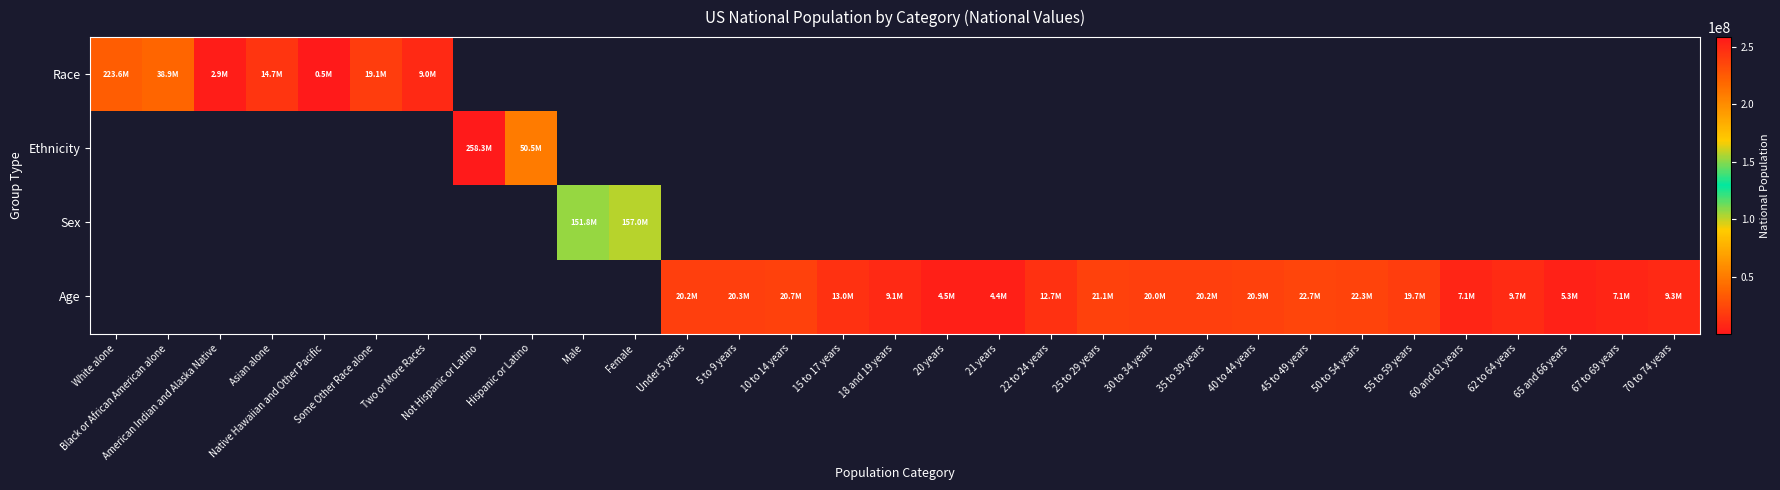

What is the minimum value shown in the chart?

540013.0